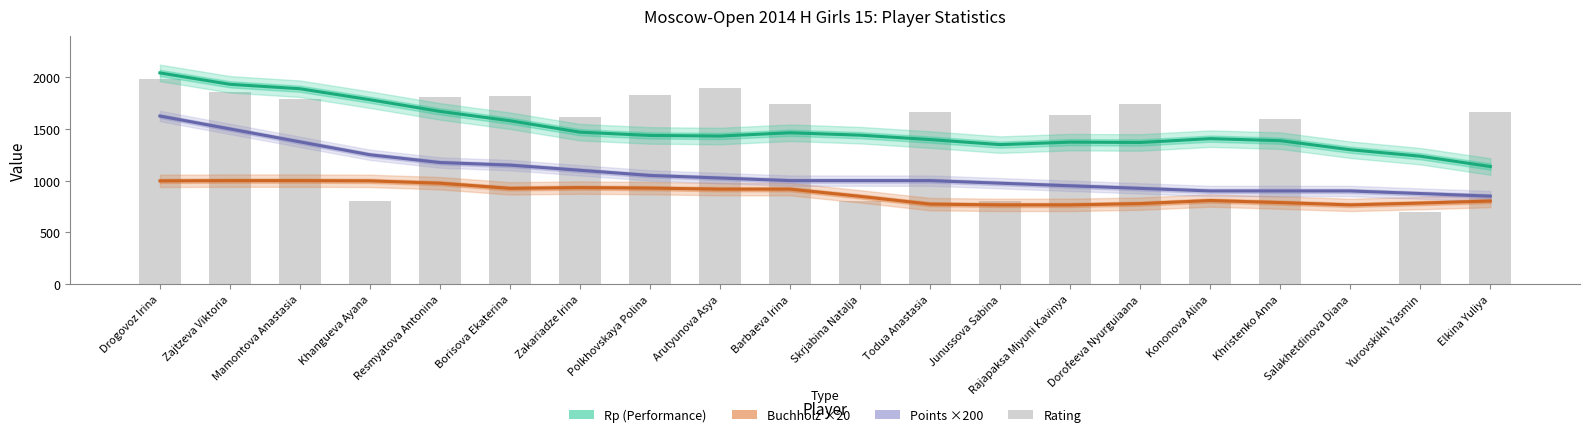

At how many categories does at least one series exceed 714?

20